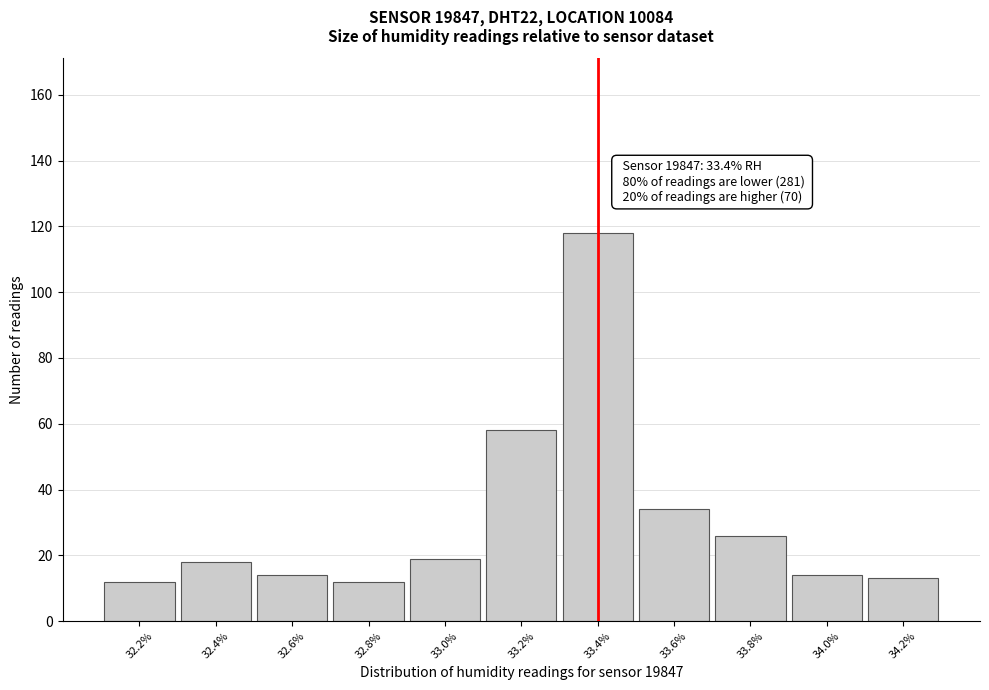

Over which range of the x-axis is the bar tallest?

33.3 to 33.5